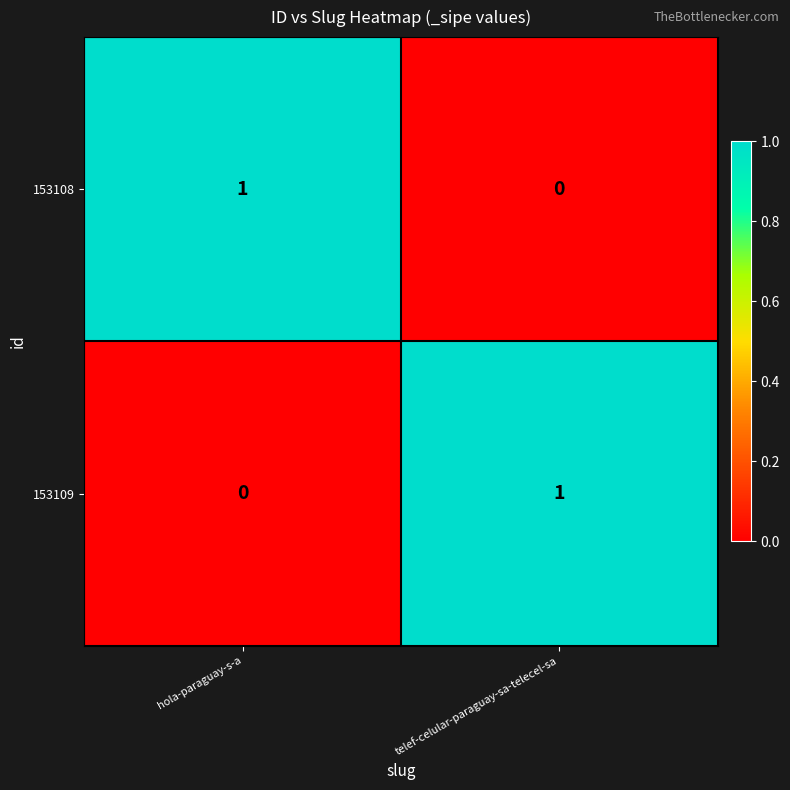

Where is 153108 nearest to the value 0?

telef-celular-paraguay-sa-telecel-sa